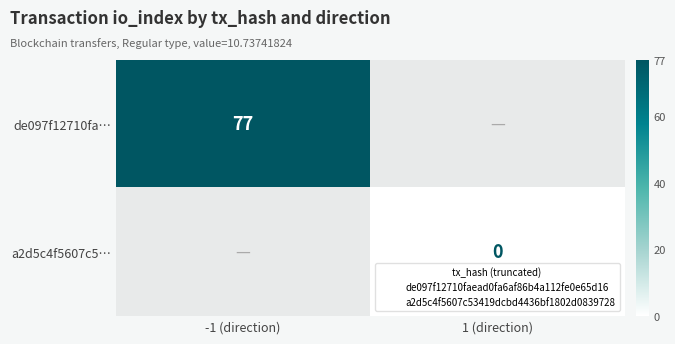

Between 1 (direction) and -1 (direction), which is larger?

-1 (direction)